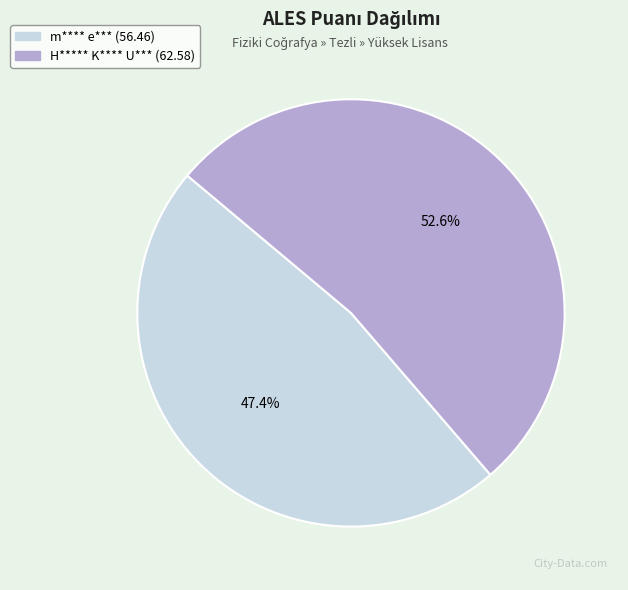

Does any single category account for the majority?

Yes